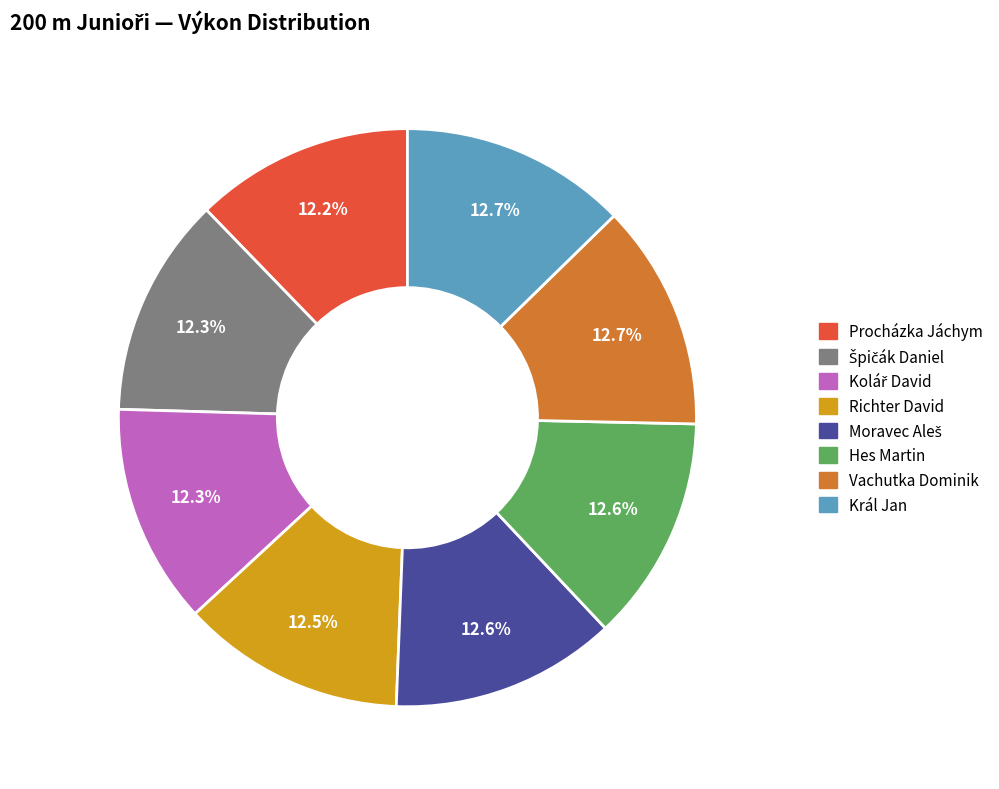

Is there any slice that represents more than half of the pie?

No